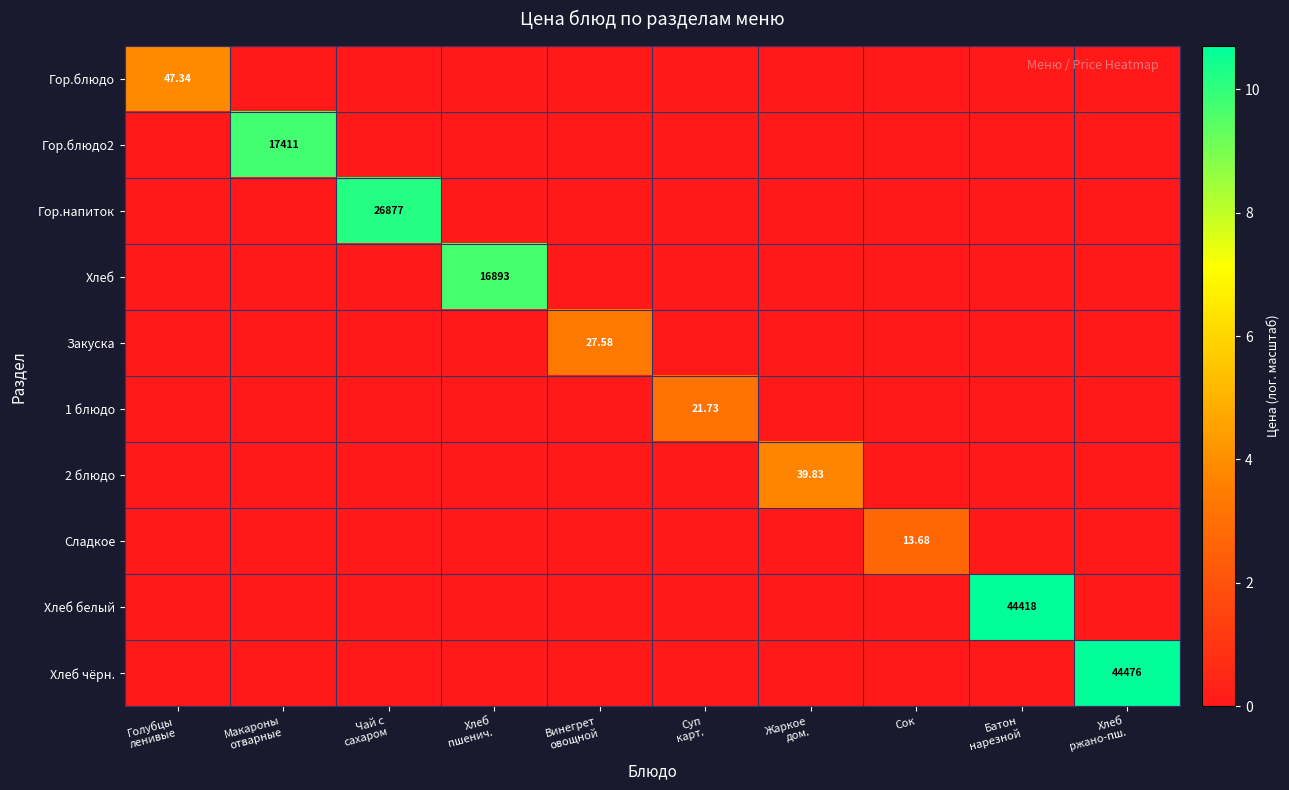

At which label does Гор.блюдо reach its peak?

Голубцы ленивые